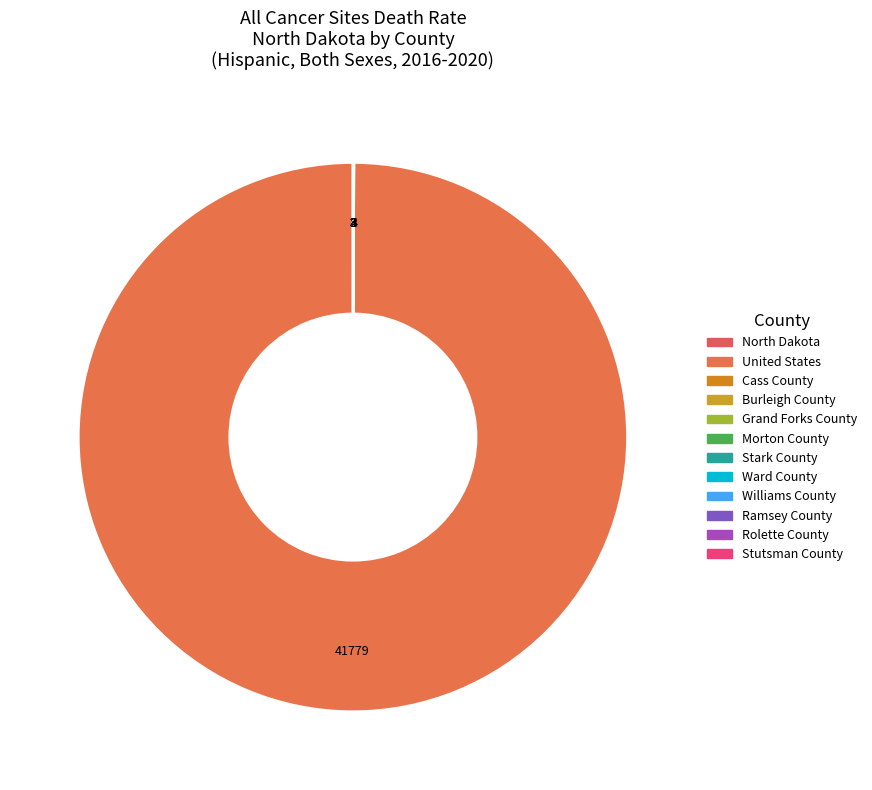

Is there any slice that represents more than half of the pie?

Yes